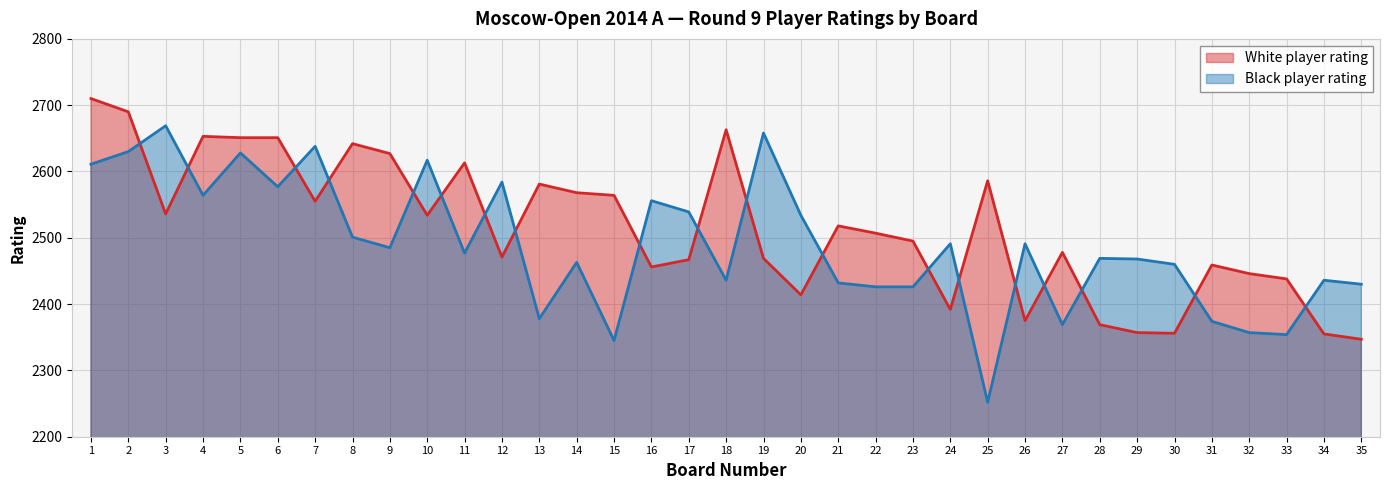

Between which two adjacent categories do White player rating and Black player rating first intersect?

2 and 3